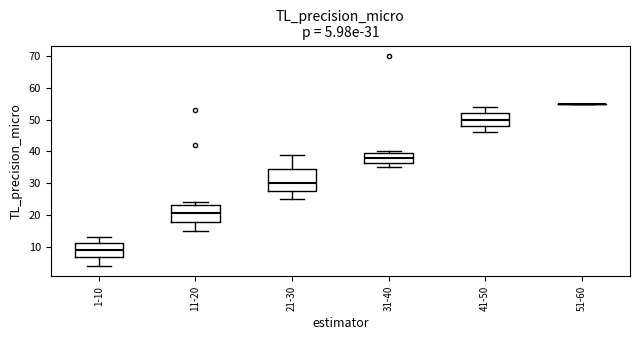

Which box is the tallest, from its lower edge to its upper edge?

21-30